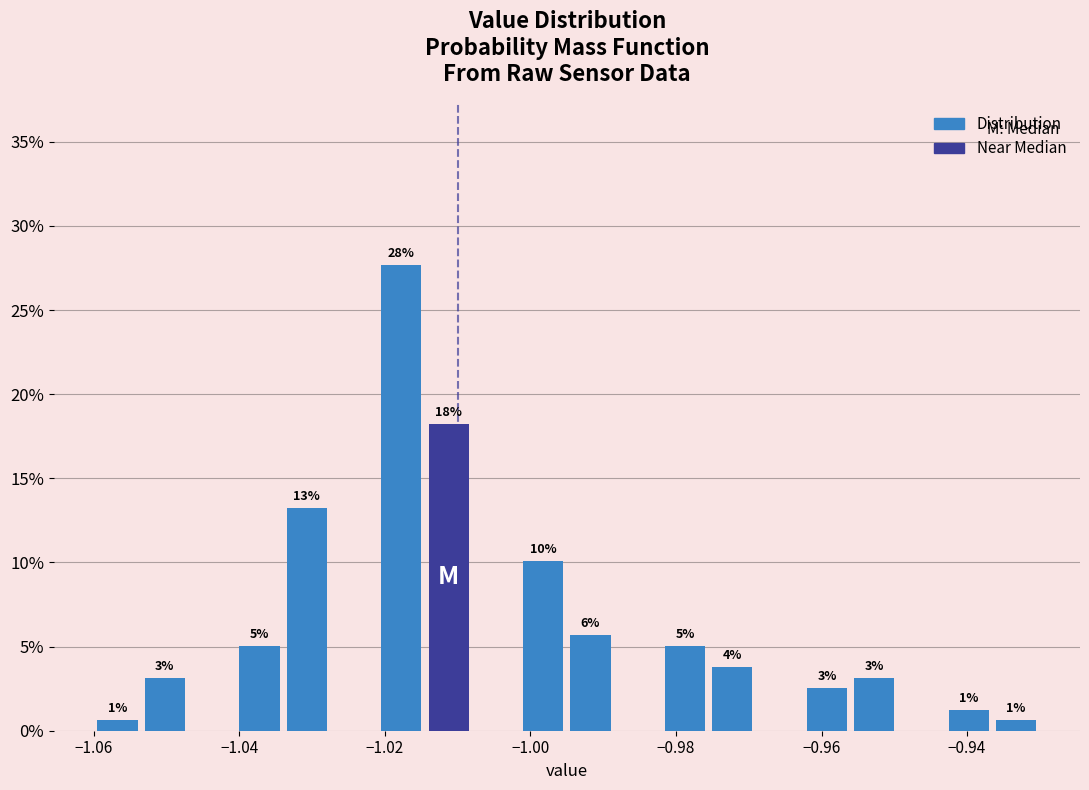

Around what value on the x-axis is the tallest bar? Give the approximate position of its centre, as read against the axis.

-1.018